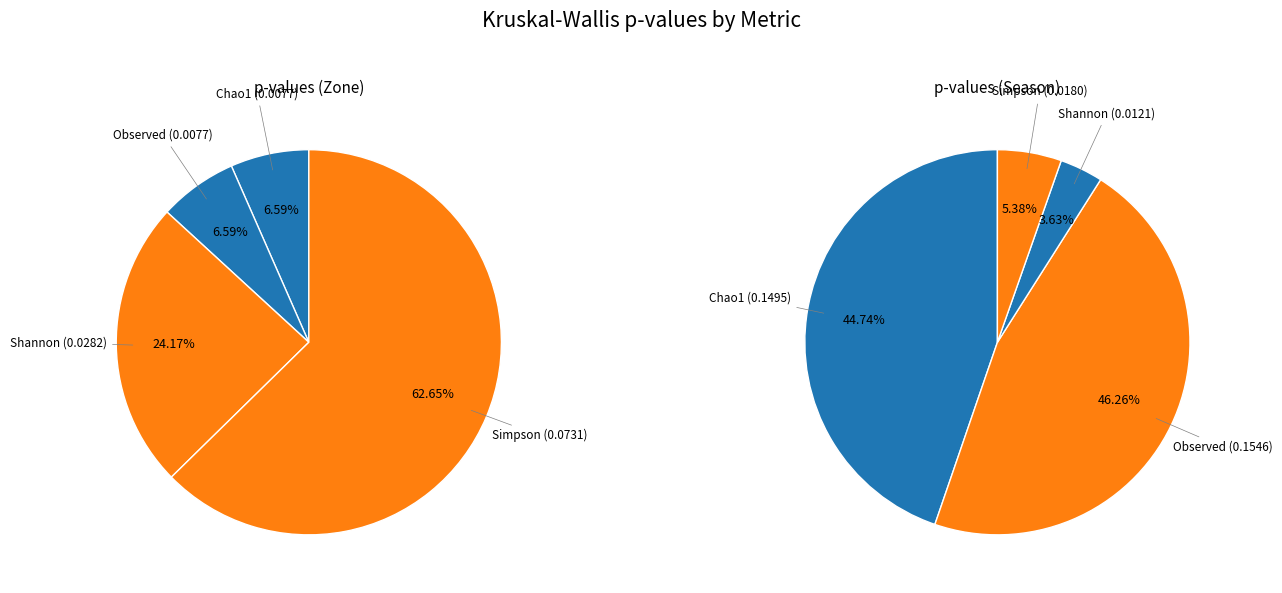

Count the number of slices in the pie.

4